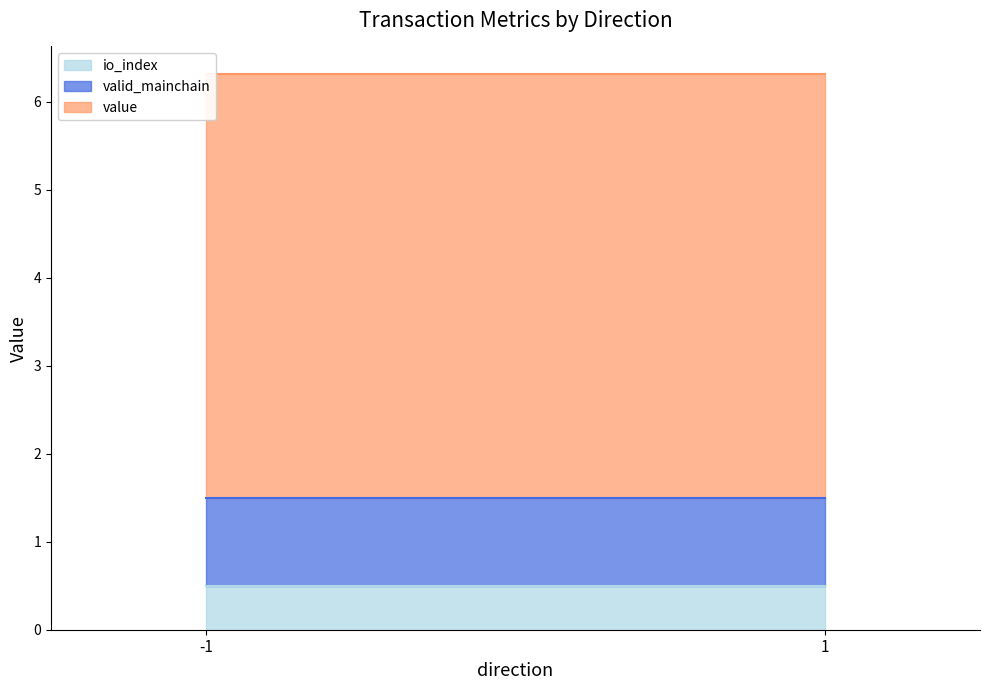

What is the sum of all io_index values?

1.0